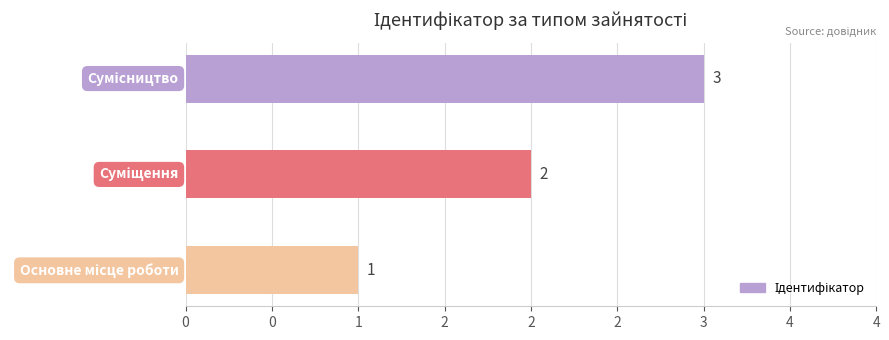

Are the bars horizontal?

Yes